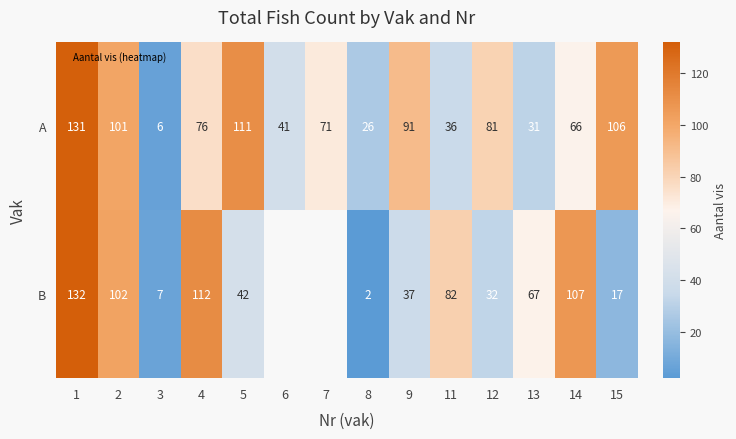

Is the value of B at 6 greater than the value of A at 4?

No